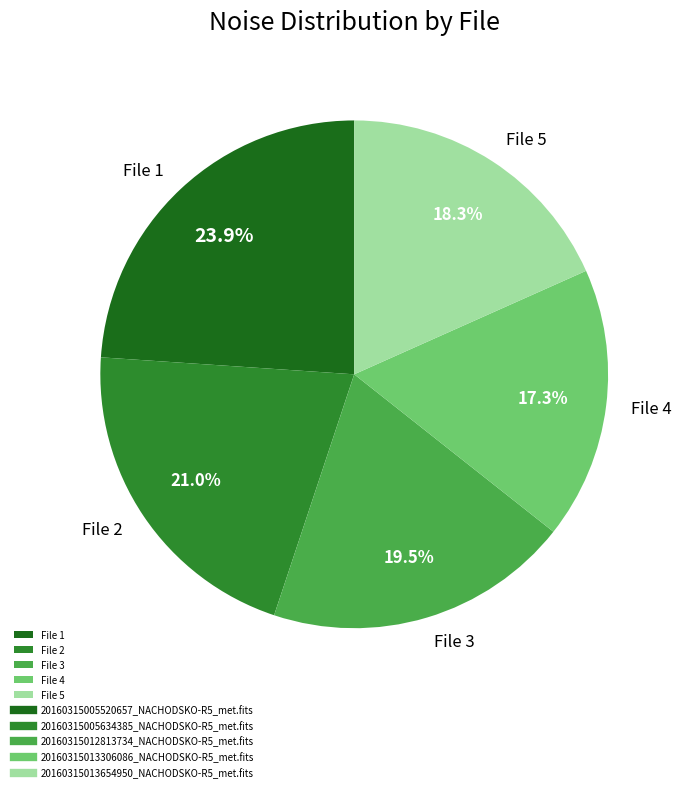

Is there any slice that represents more than half of the pie?

No